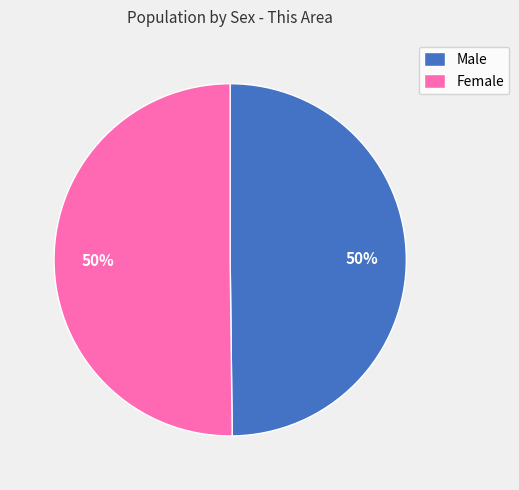

The Female slice represents 50% of the pie. True or false?

True